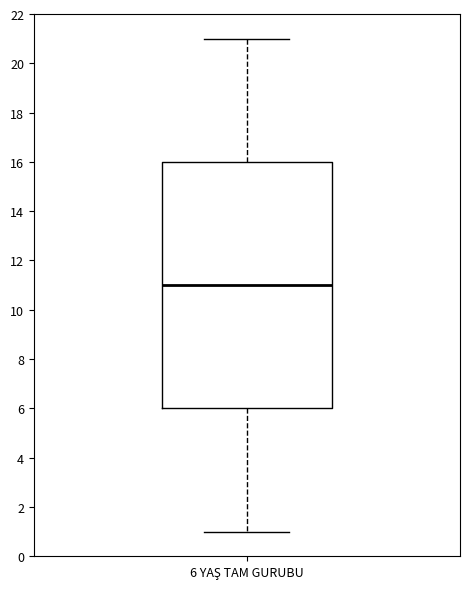

Read this box plot against the y-axis: the position of the median line, the range covered by the box, and the ends of both whiskers. The values are not printed on the chart, so give them approximately, as read against the axis.

median 11, box 6 to 16, whiskers 1 to 21